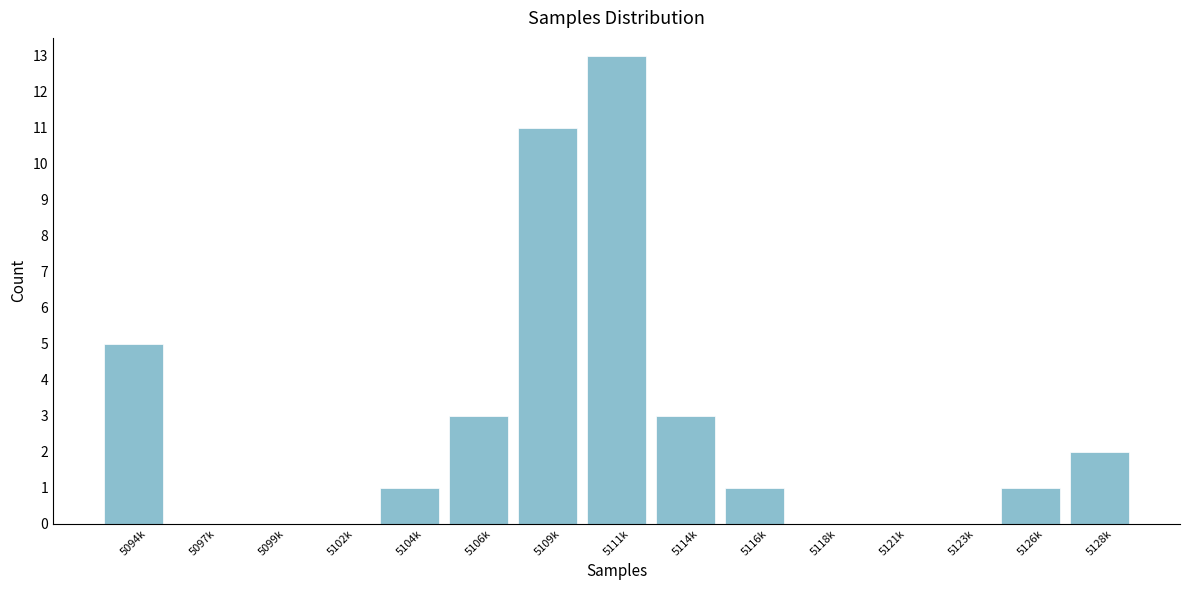

Reading right to left, transcribe all the data shown in this chart.

5128k=2	5126k=1	5123k=0	5121k=0	5118k=0	5116k=1	5114k=3	5111k=13	5109k=11	5106k=3	5104k=1	5102k=0	5099k=0	5097k=0	5094k=5